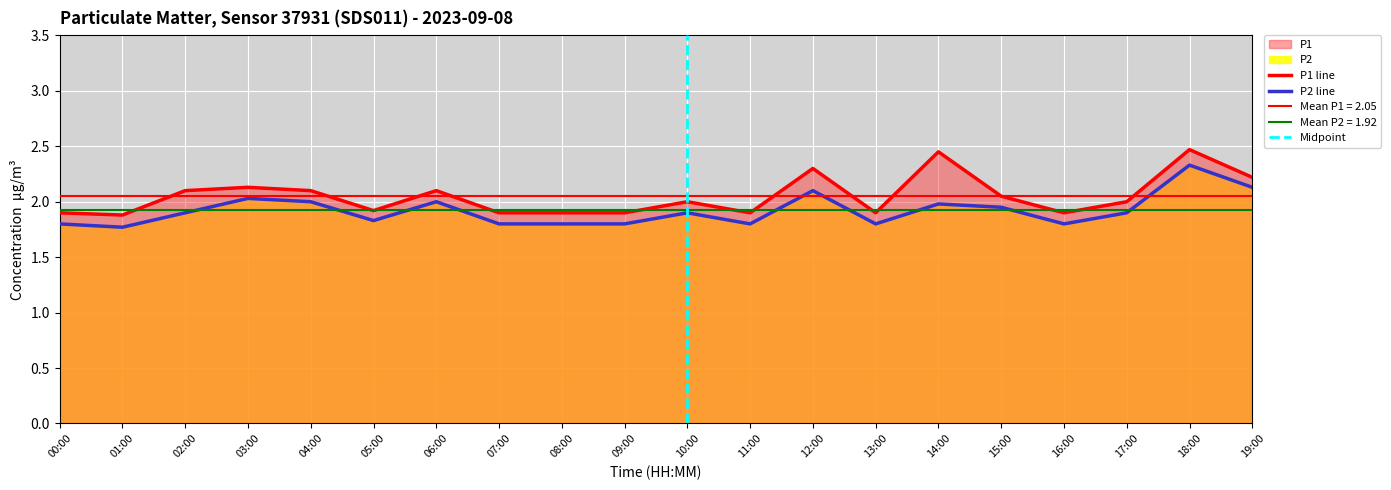

At which category does P1 reach its first local valley?

01:00